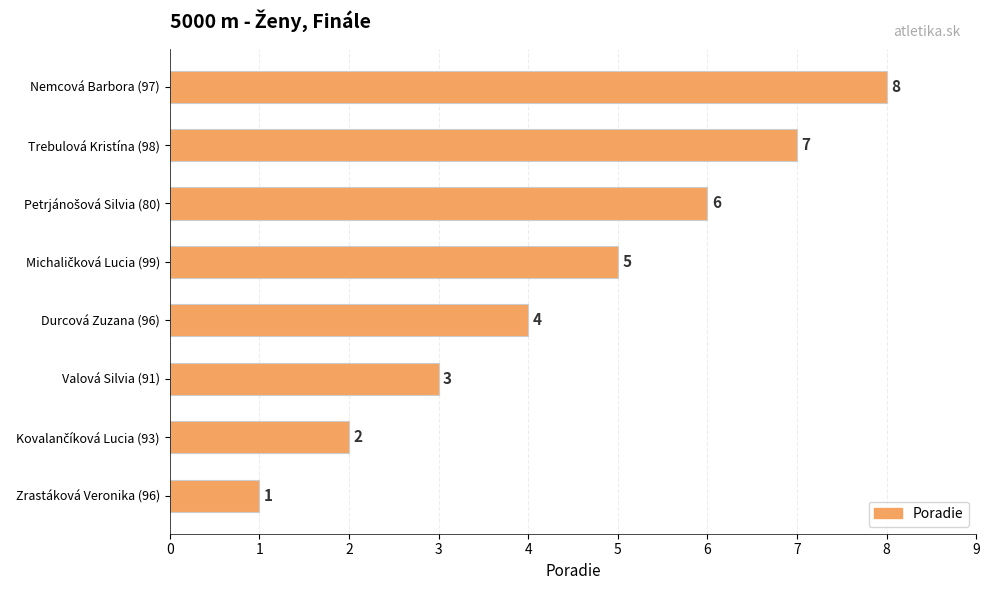

The value at Nemcová Barbora (97) is 4. True or false?

False